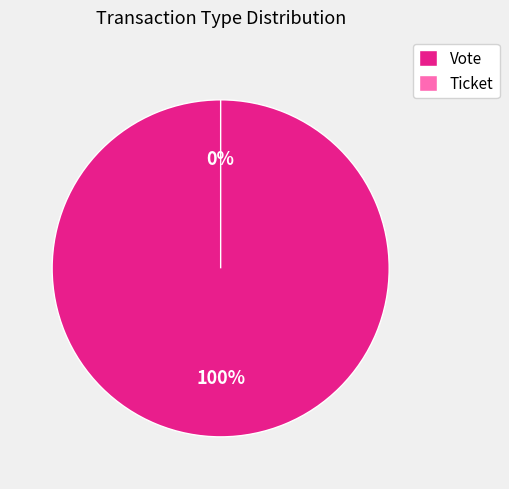

Does Vote account for over 50% of the chart?

Yes